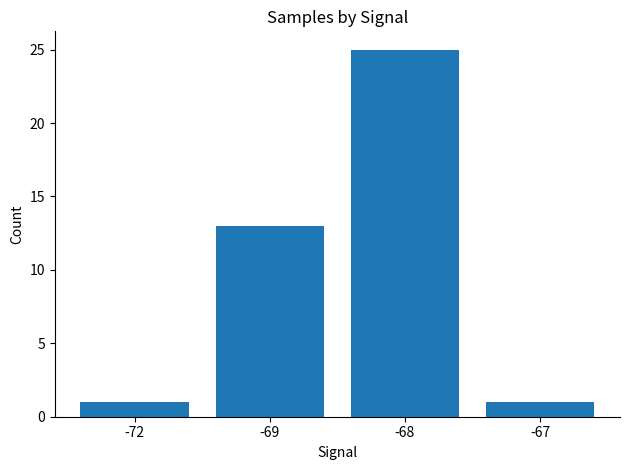

What is the value of the 3rd bar from the left?

25